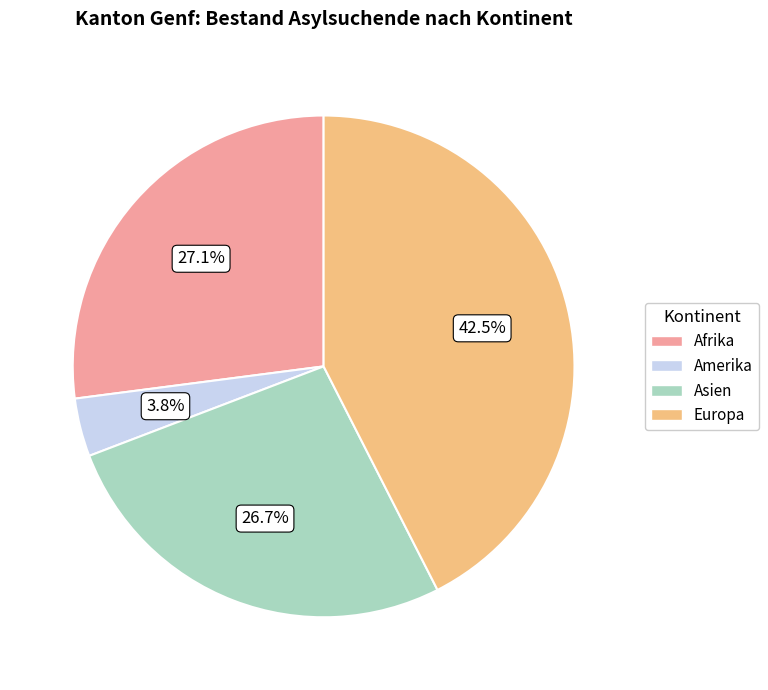

Does Europa represent more than half of the total?

No